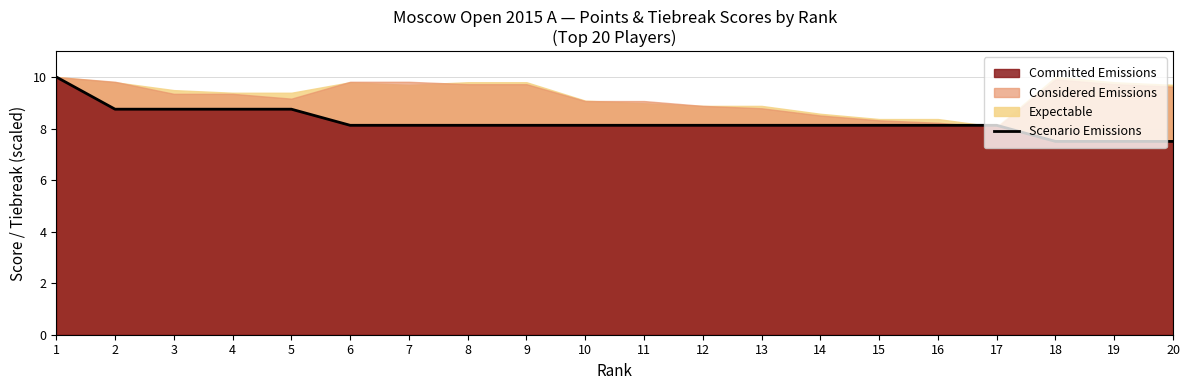

Which has a higher value, 7 or 10?

7